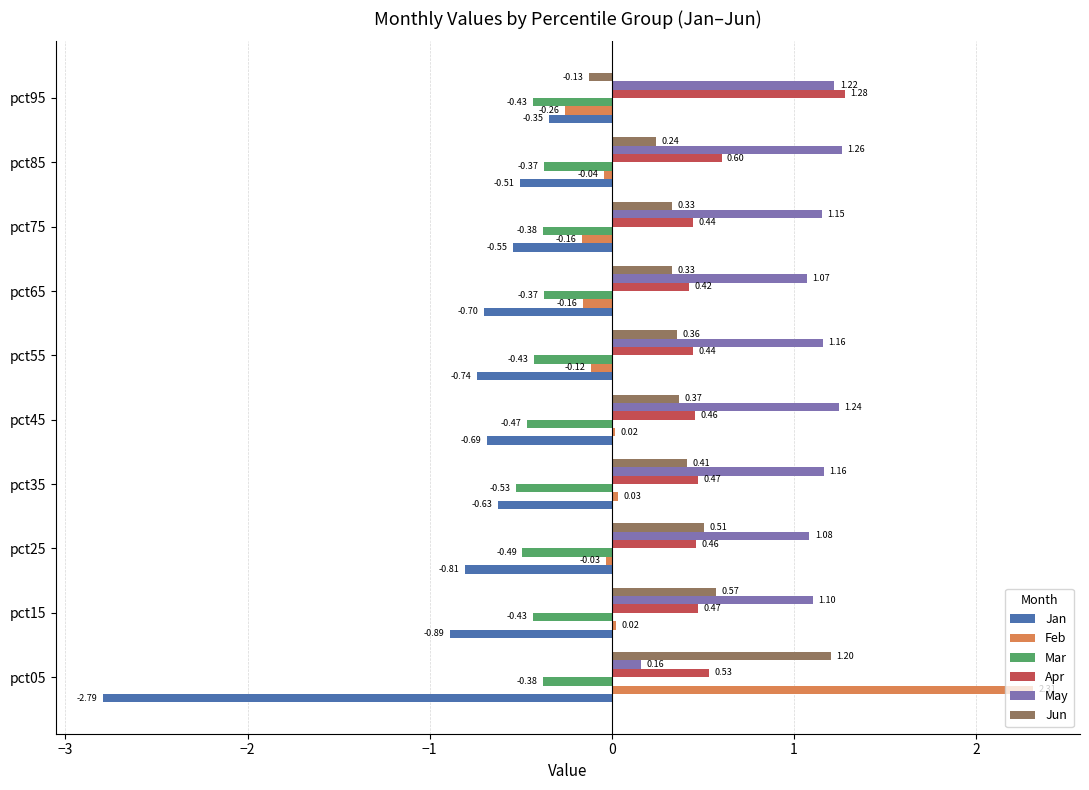

What are all the series names shown in the legend?

Jan, Feb, Mar, Apr, May, Jun